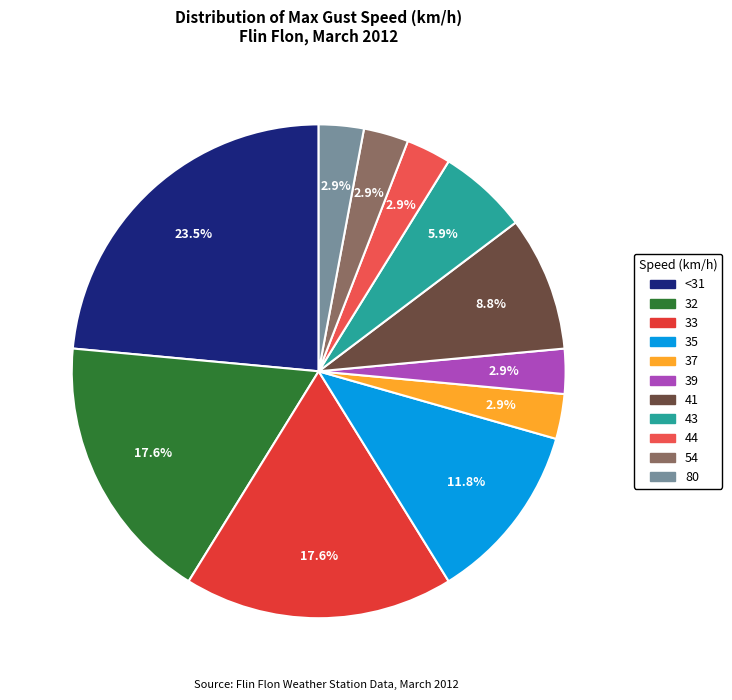

Is there any slice that represents more than half of the pie?

No